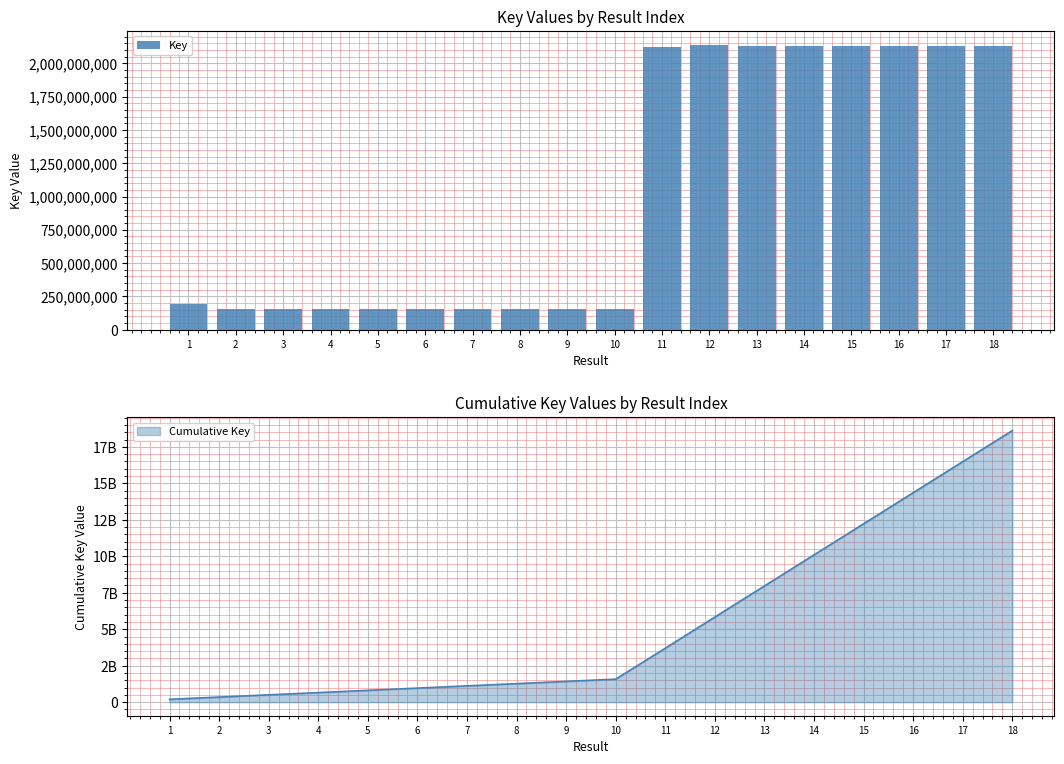

Count the number of categories in the chart.

18